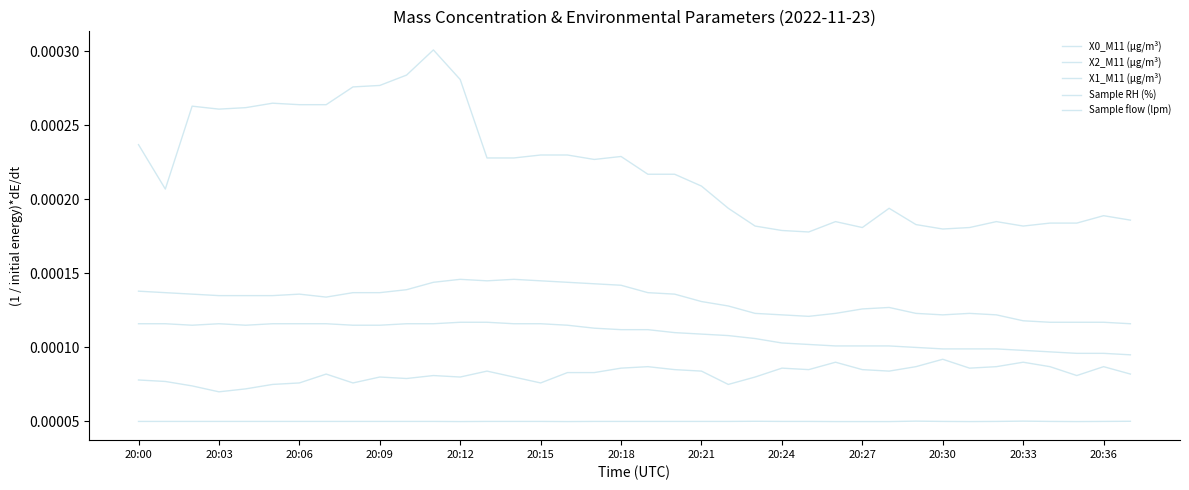

How many interior local peaks does the X2_M11 (μg/m³) series have?

5